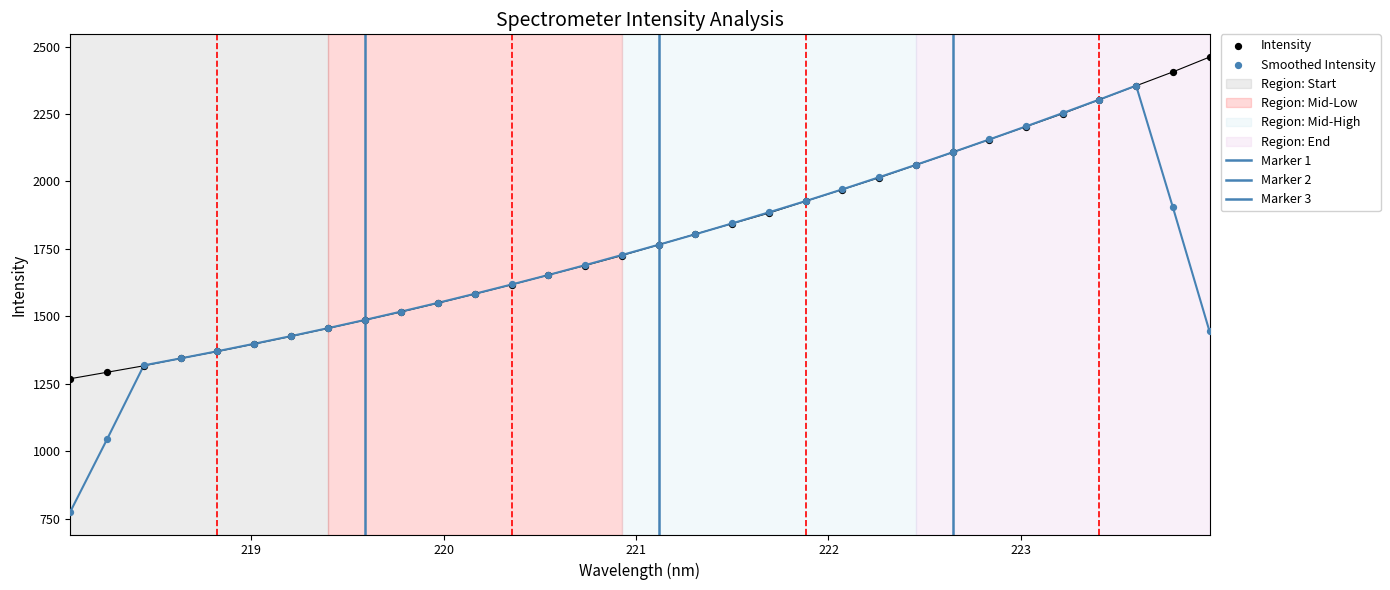

What is the change in value from 220.5444 to 222.0721?

+316.9